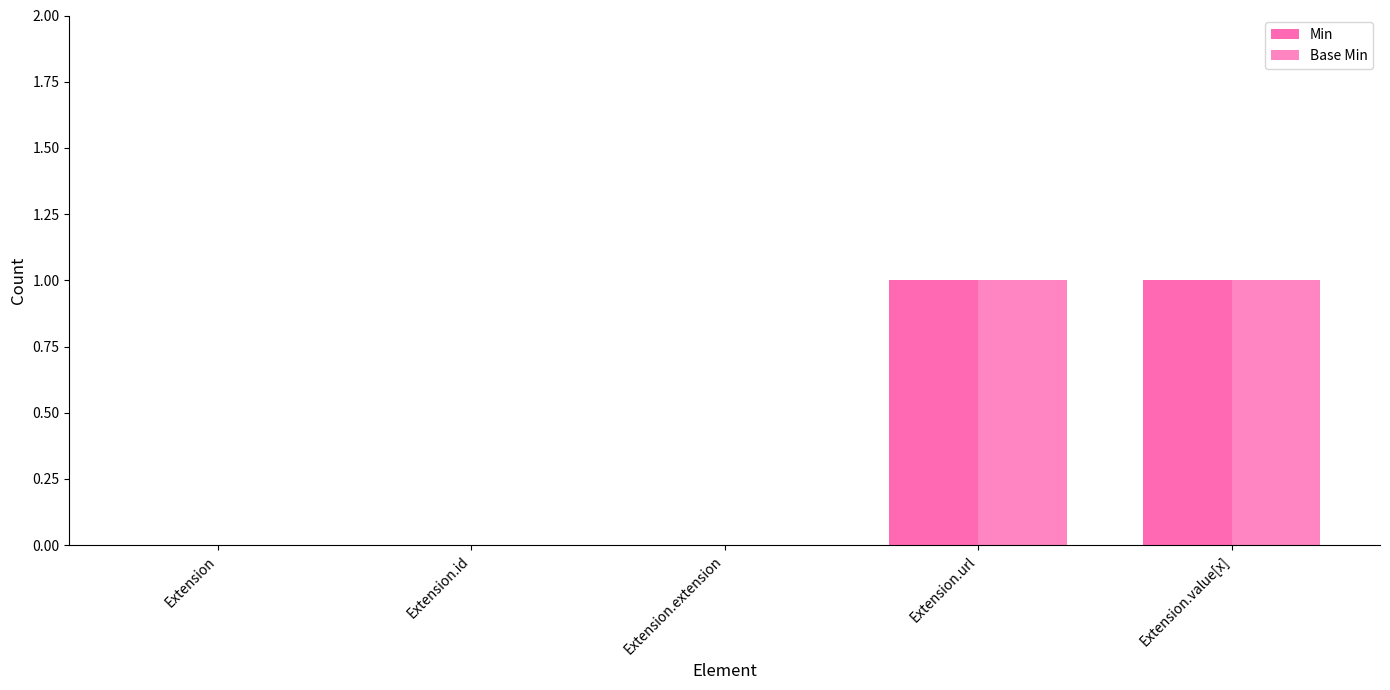

What is the value of the Base Min bar at the 4th from the left?

1